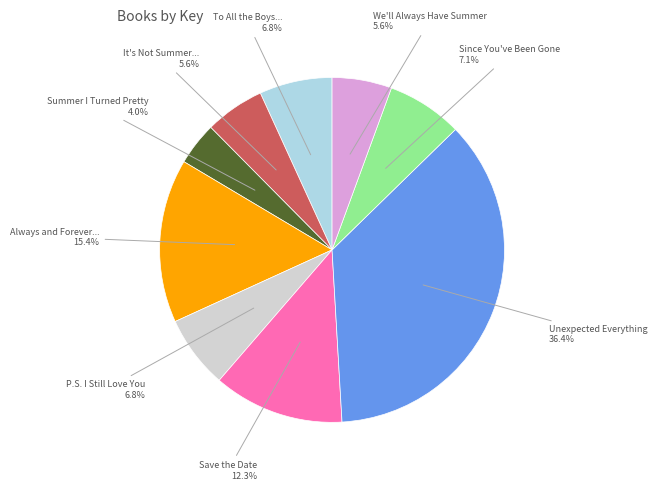

Does any single category account for the majority?

No